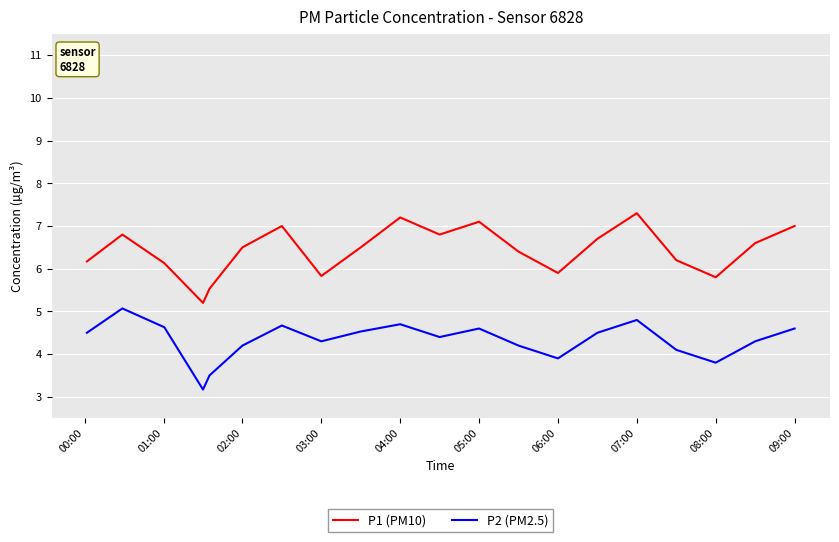

What is the difference between the second highest and minimum values in the P2 (PM2.5) series?

1.6